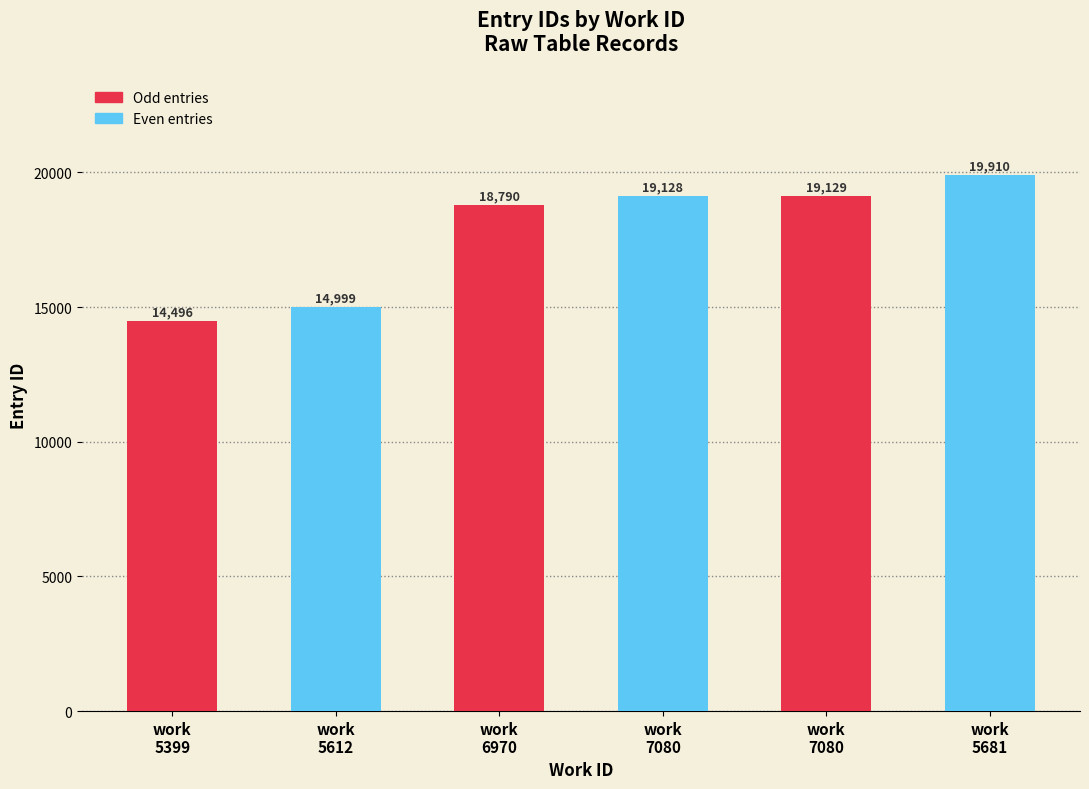

Is it true that the value at work
7080 is 19129?

True